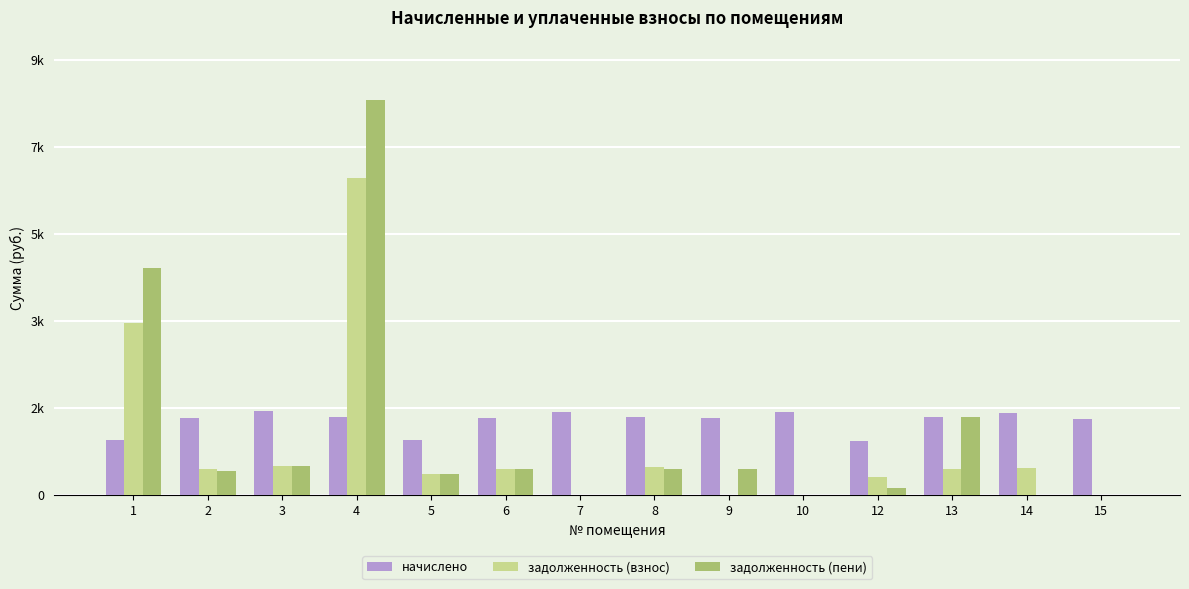

Reading left to right, what are all the values shown in this chart?

начислено: 1096.1	1543.4	1679.0	1565.4	1096.1	1547.0	1671.7	1554.4	1550.7	1664.4	1085.1	1572.7	1653.4	1514.1
задолженность (взнос): 3452.2	516.5	575.9	6341.8	429.6	515.7	10.0	556.3	10.2	0.0	368.9	524.2	551.1	0.0
задолженность (пени): 4546.2	483.2	575.9	7907.1	429.6	515.7	10.0	528.8	527.1	0.0	139.7	1562.9	0.0	0.0